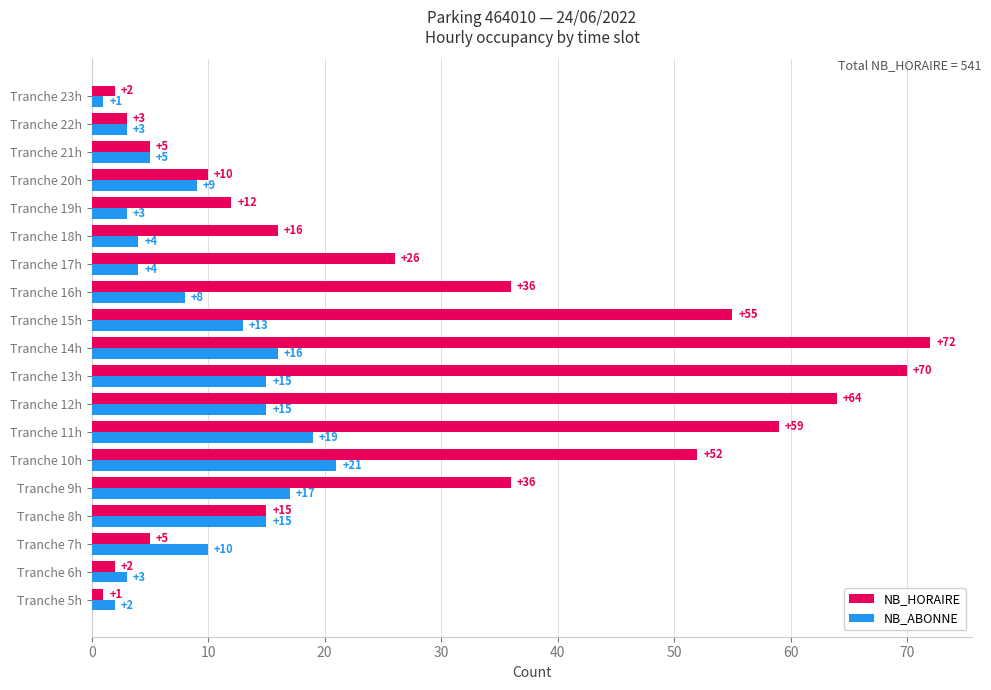

What is the highest value of the NB_ABONNE series?

21